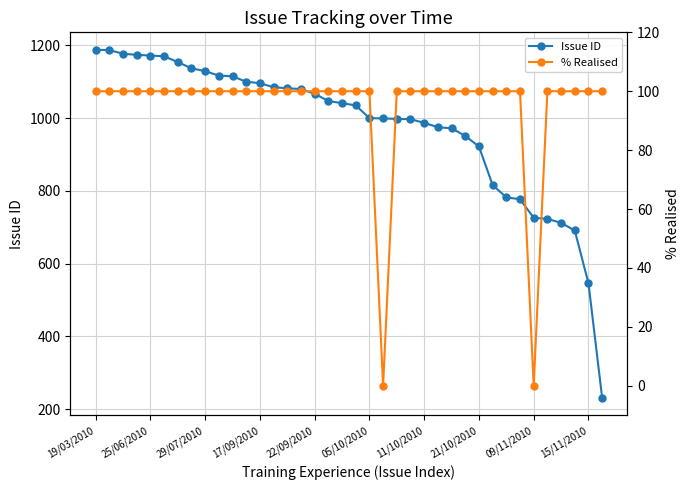

At which label is % Realised closest to 50?

19/03/2010